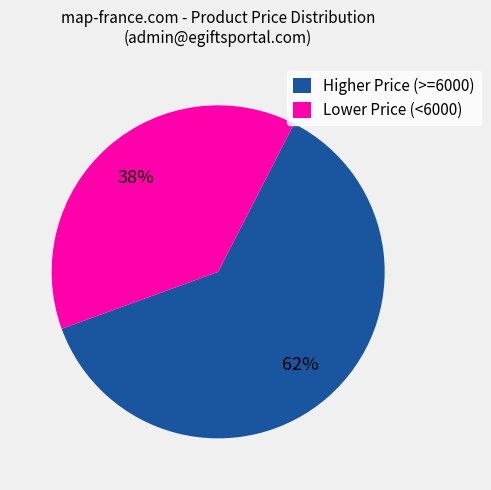

Combined, do Lower Price (<6000) and Higher Price (>=6000) account for over 50%?

Yes